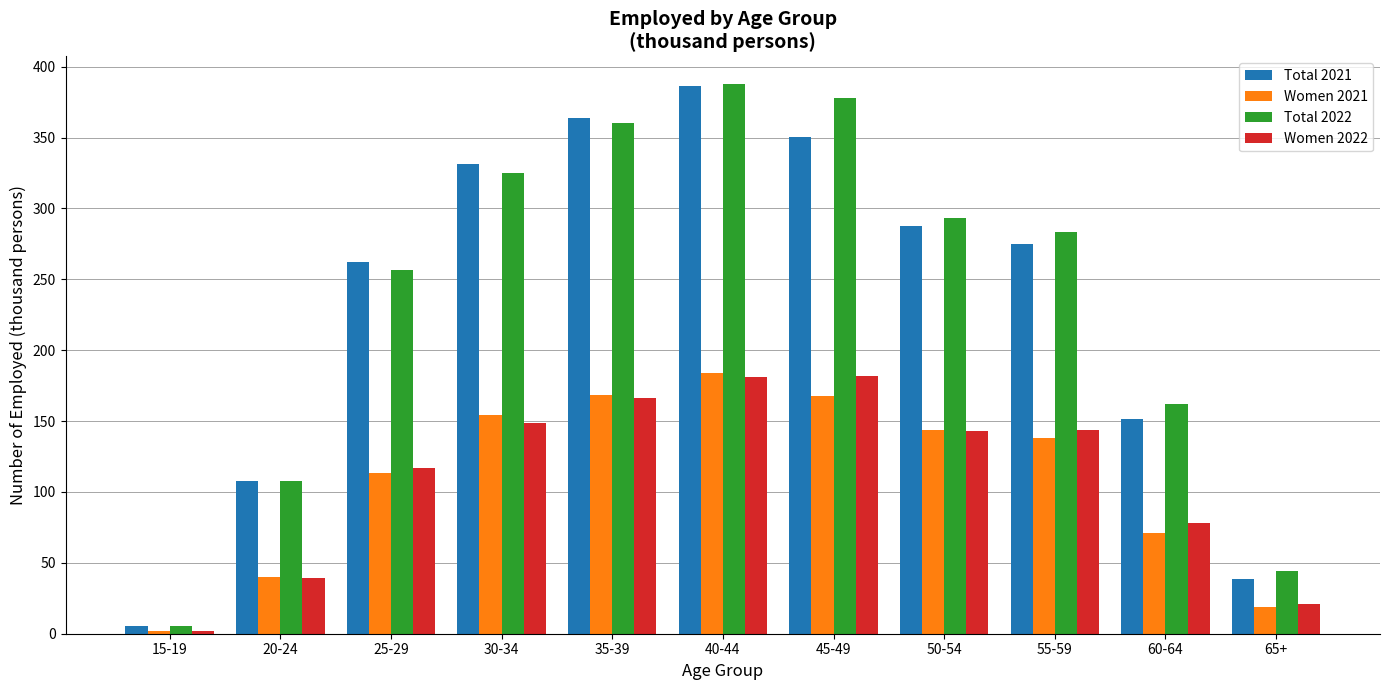

What is the total value across all series at 55-59?

840.9